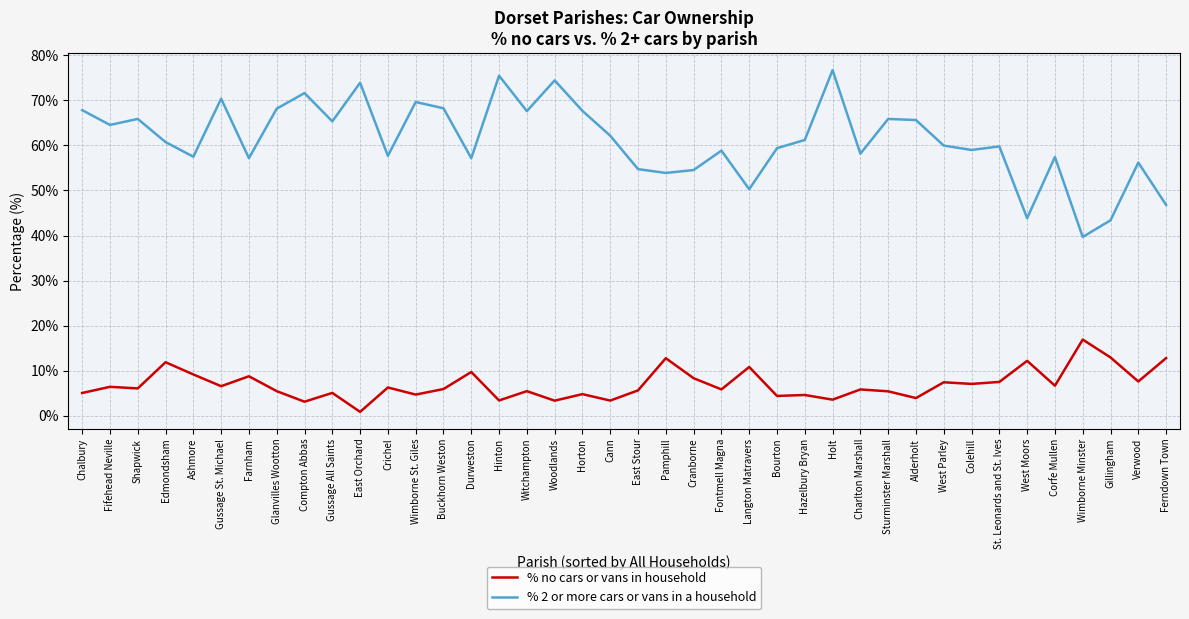

What is the approximate value of % no cars or vans in household at Colehill?

7.1